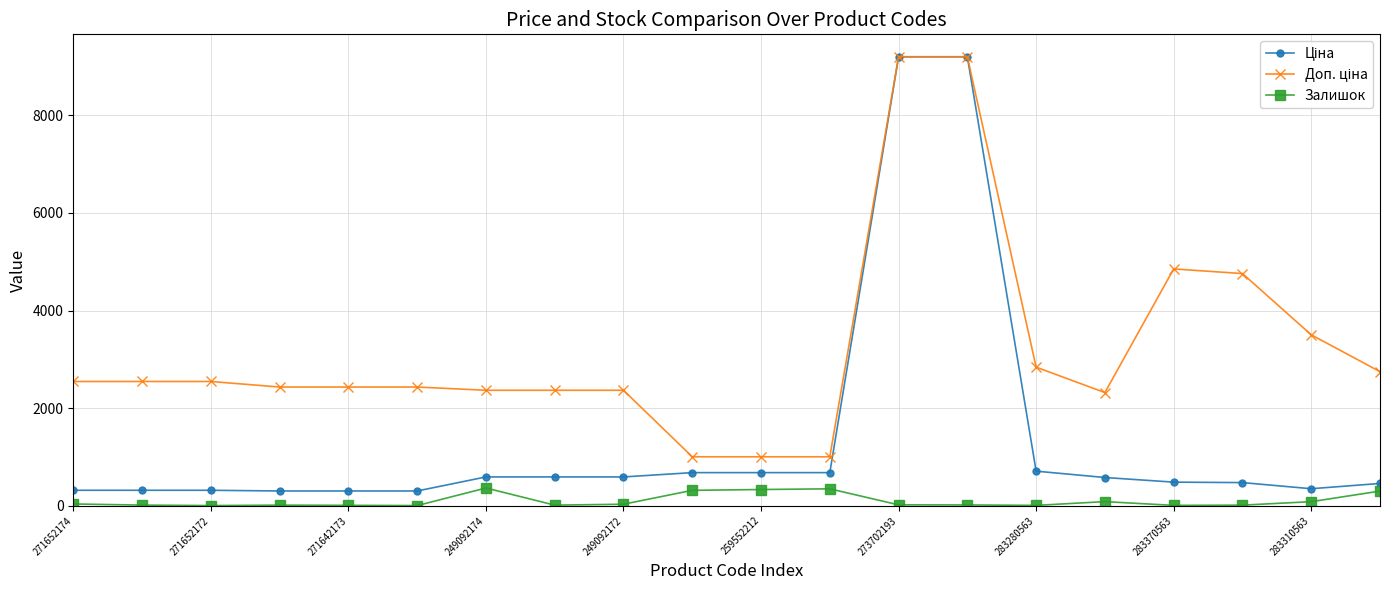

What is the highest value of the Залишок series?

365.0